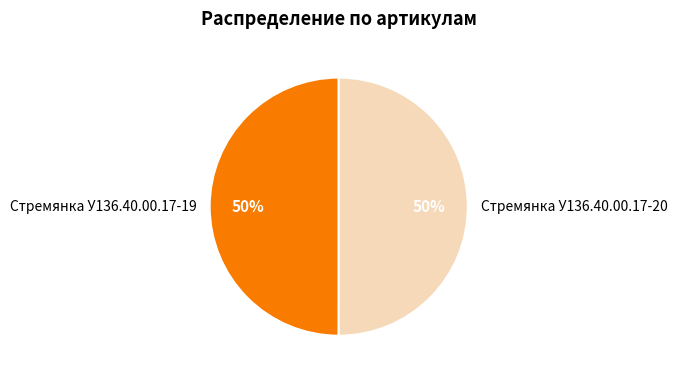

To the nearest percent, what portion does Стремянка У136.40.00.17-20 represent?

50%